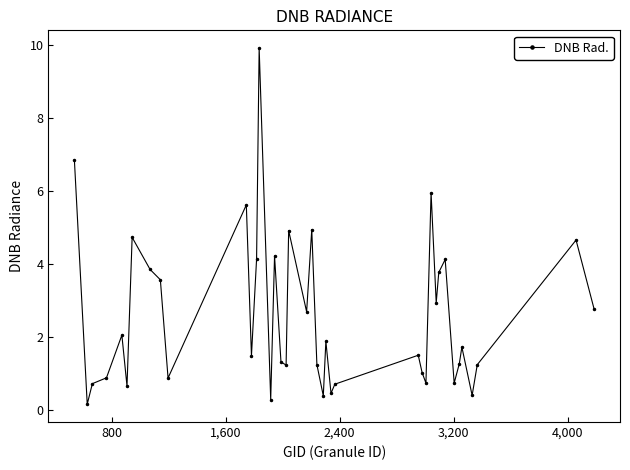

What is the average value?

2.6